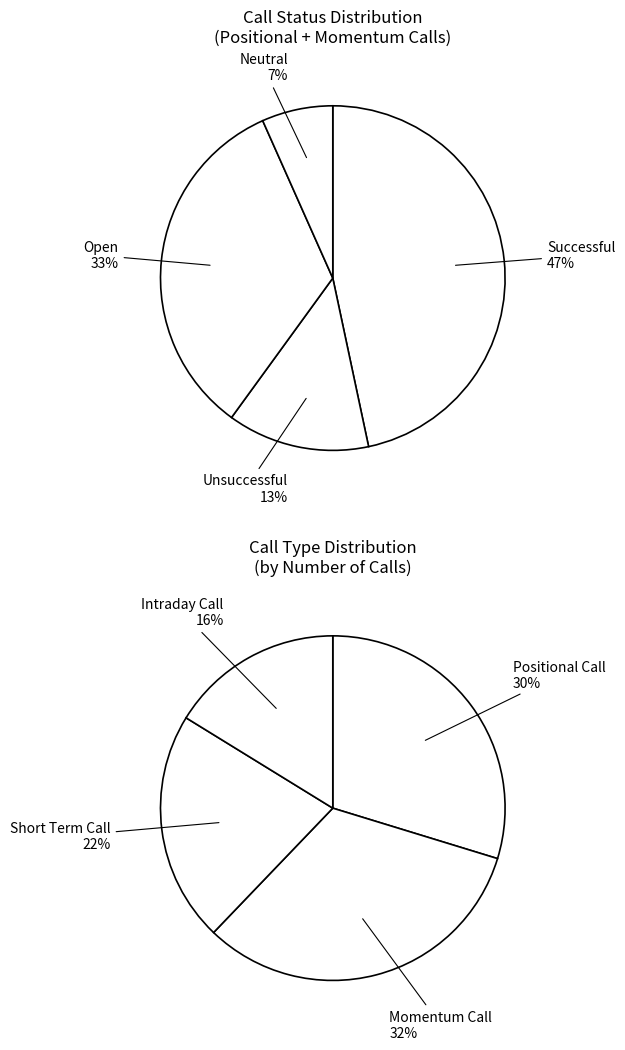

Does Successful represent more than half of the total?

No